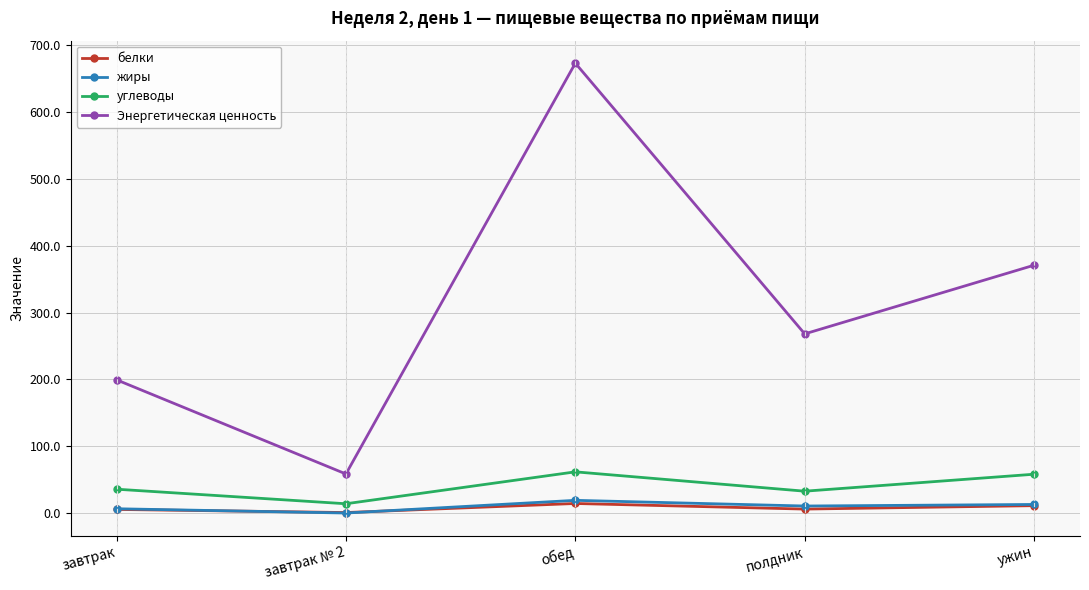

The Энергетическая ценность series shows 131.5 at полдник. True or false?

False